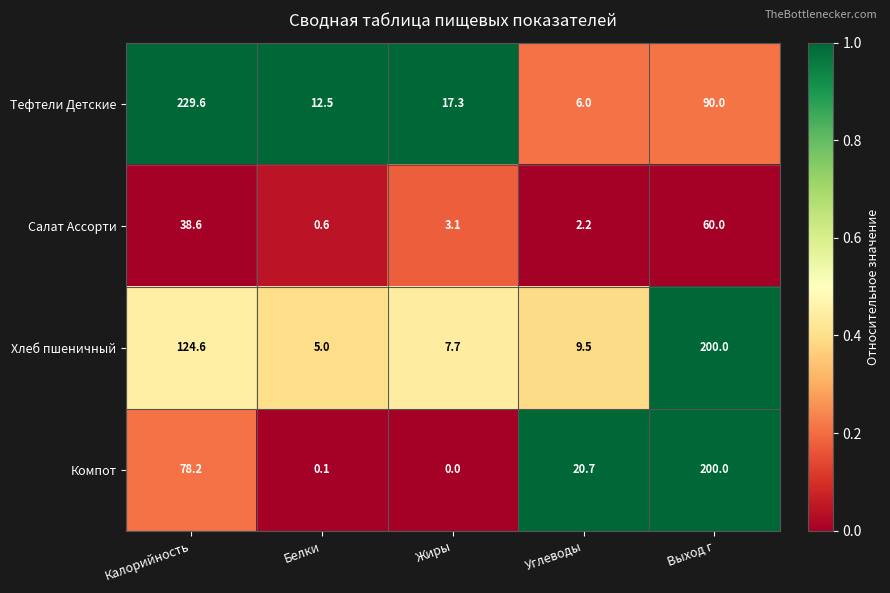

At which category is the sum across all series the highest?

Выход г